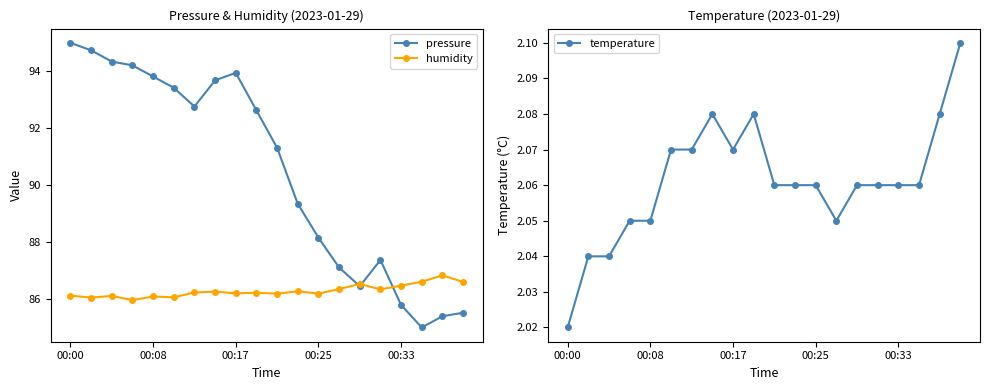

True or false: temperature has a value of 2.1 at 7.

True